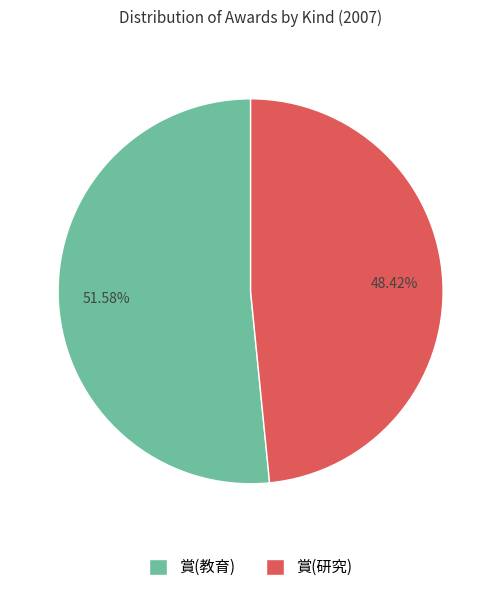

What percentage is the 賞(教育) slice, to the nearest percent?

52%